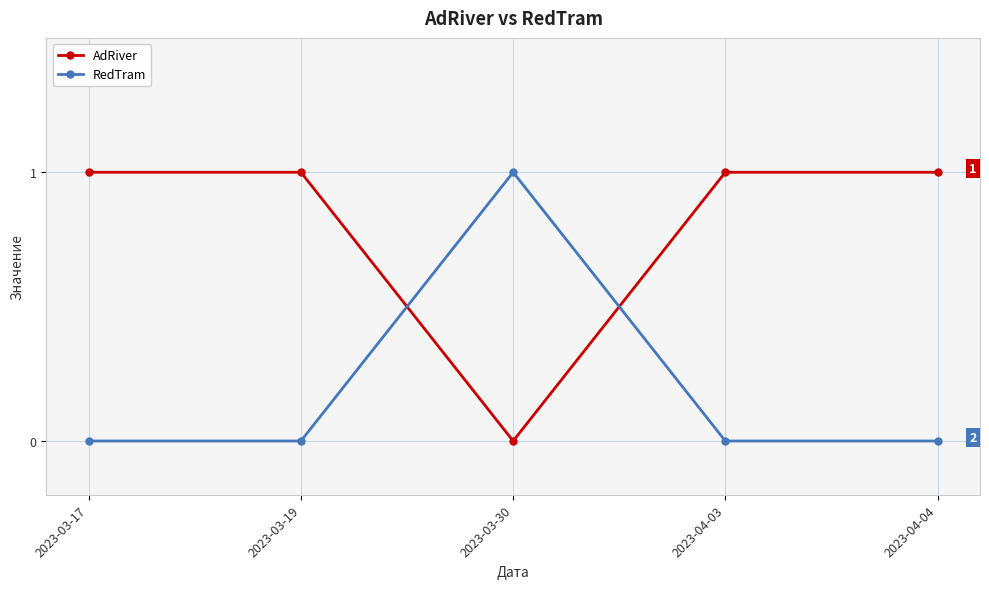

What is the label of the 5th point from the right?

2023-03-17